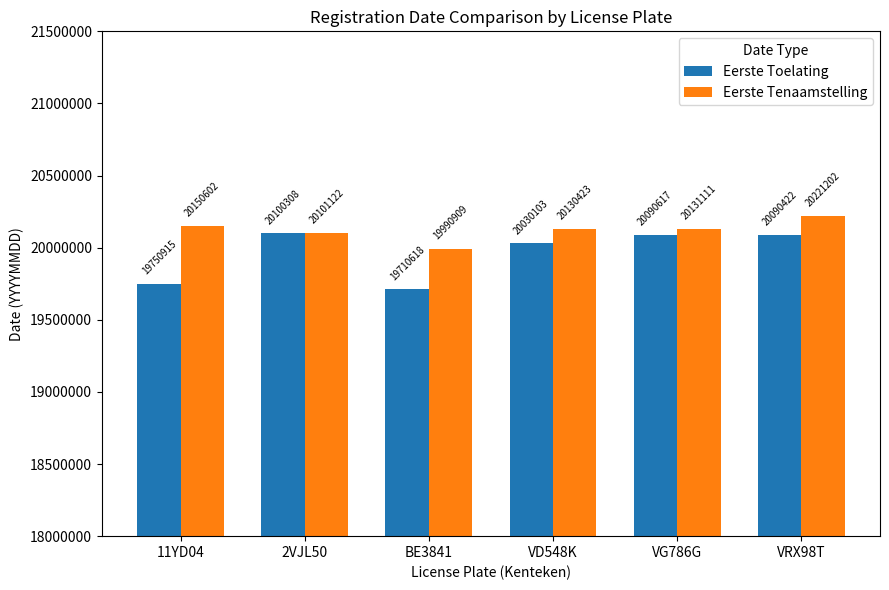

What position from the right is 11YD04?

6